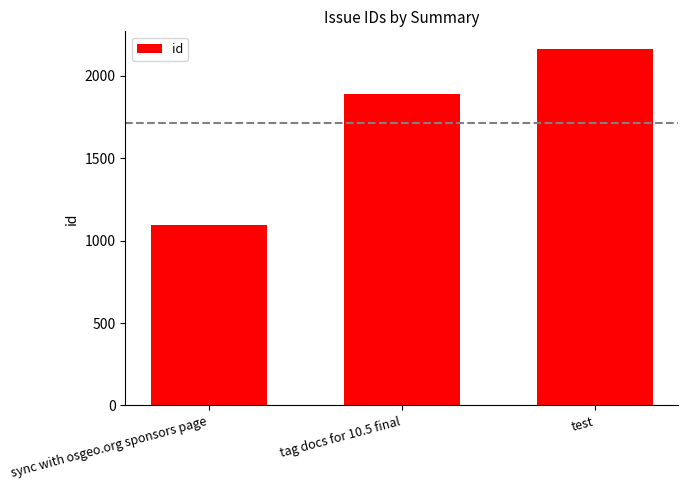

Does the chart contain any negative values?

No